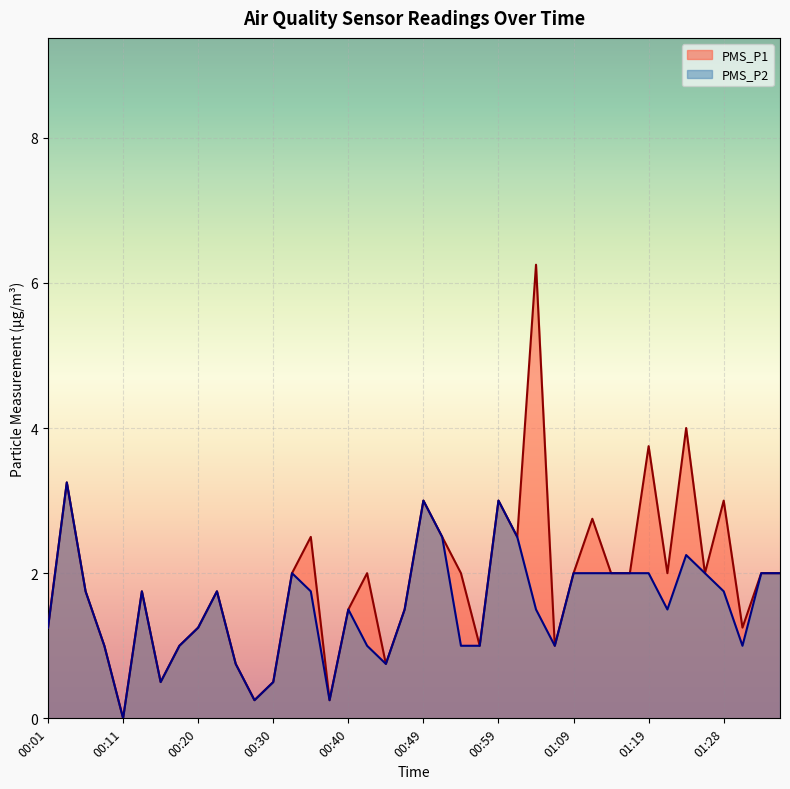

How many lines are shown in the chart?

2